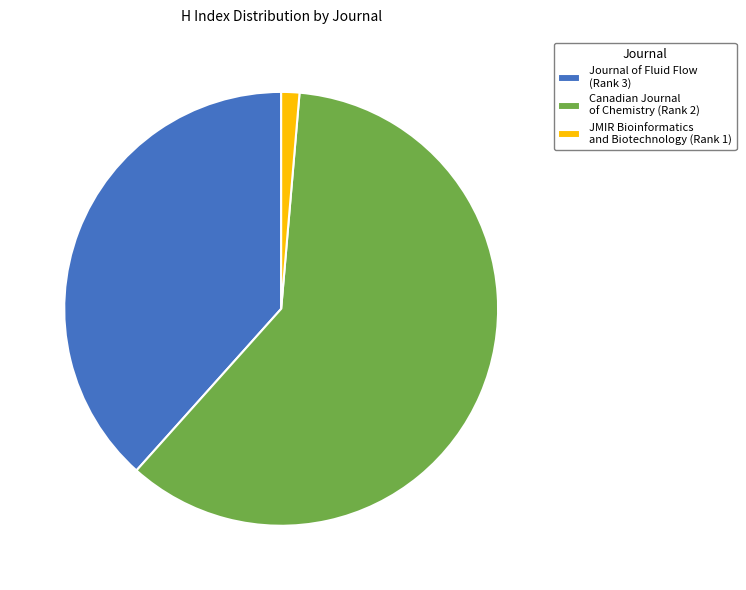

Rank the categories by value from lowest to highest.

JMIR Bioinformatics and Biotechnology (Rank 1), Journal of Fluid Flow (Rank 3), Canadian Journal of Chemistry (Rank 2)